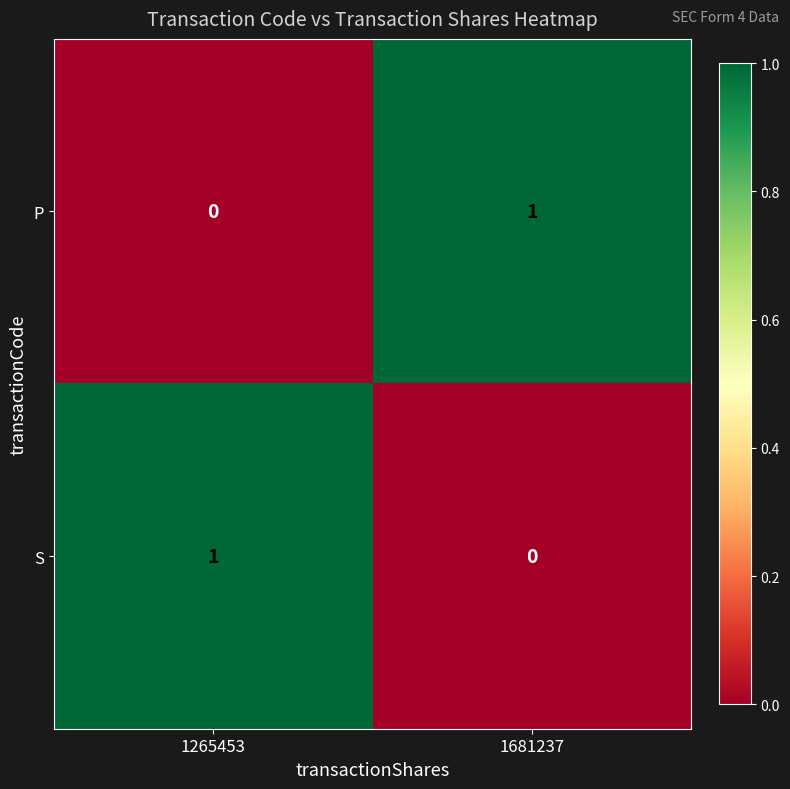

Is it true that P equals 0 at 1265453?

True